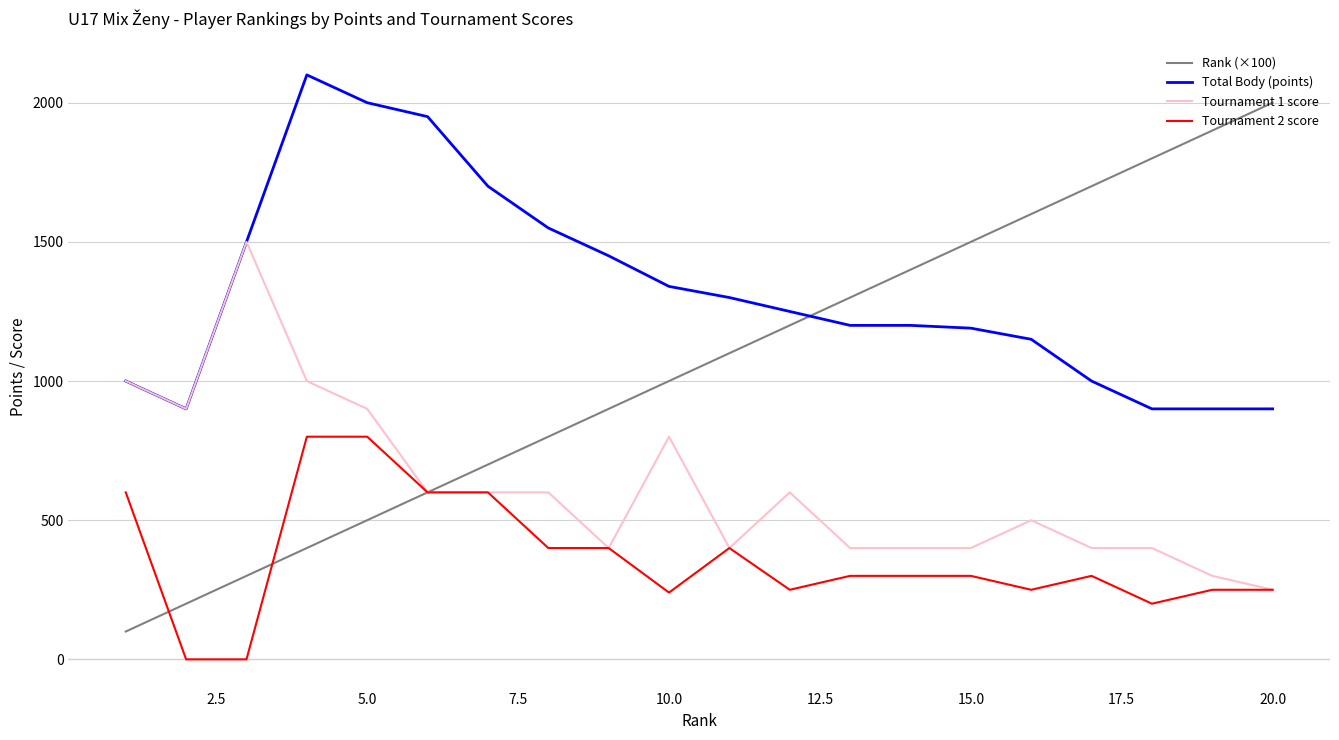

What are all the series names shown in the legend?

Rank (×100), Total Body (points), Tournament 1 score, Tournament 2 score